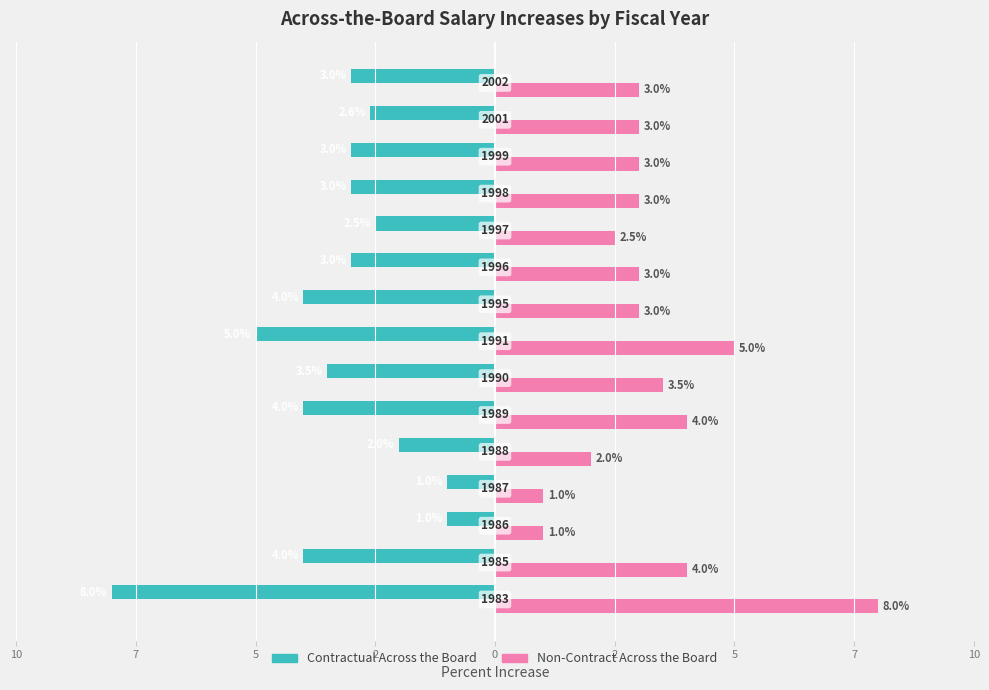

What is the sum of all Contractual Across the Board values?

-49.6